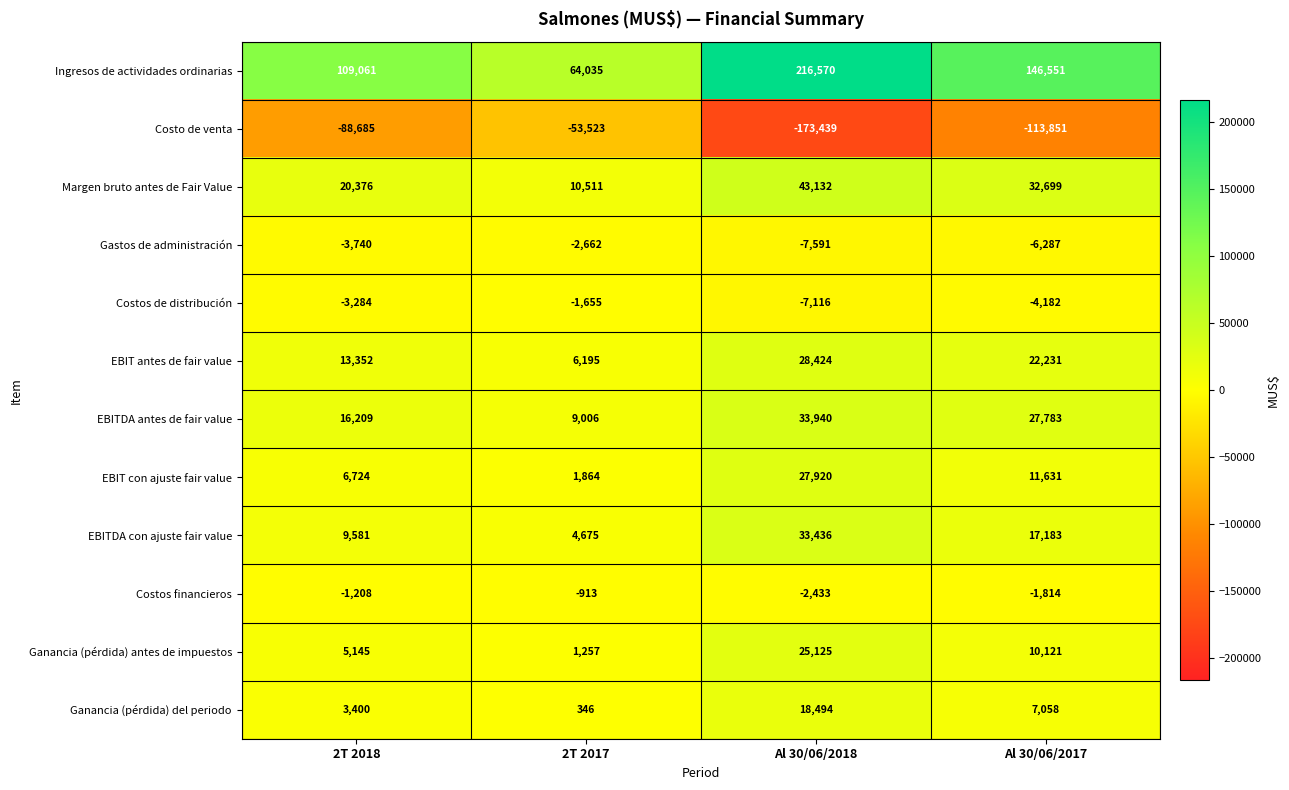

Which series has the largest total across all categories?

Ingresos de actividades ordinarias